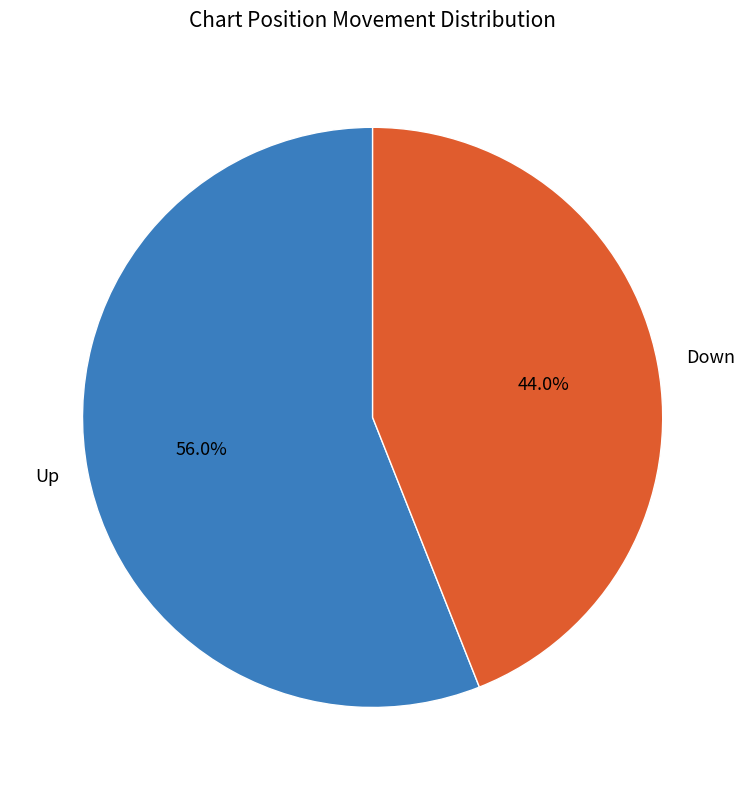

Which has a higher value, Up or Down?

Up